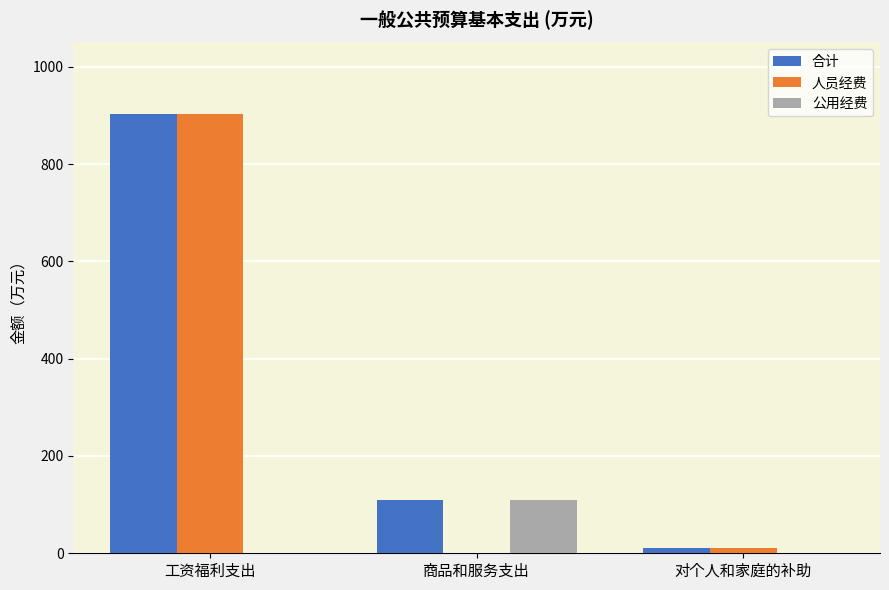

What is the average value of the 人员经费 series?

304.3